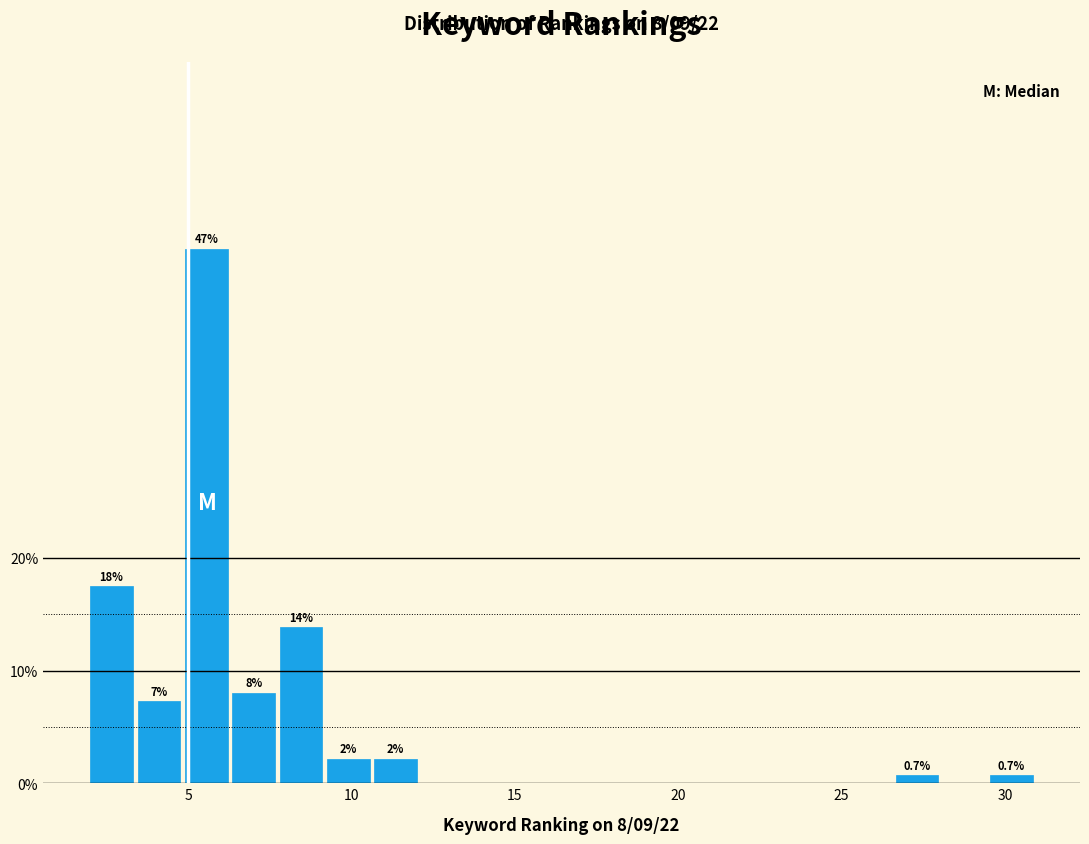

Read against the x-axis, roughly where is the centre of the tallest bar?

5.5